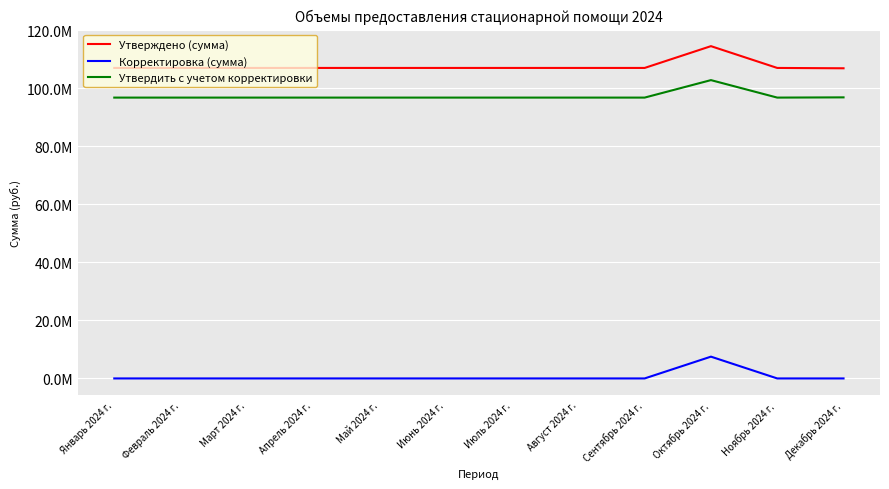

What are all the series names shown in the legend?

Утверждено (сумма), Корректировка (сумма), Утвердить с учетом корректировки